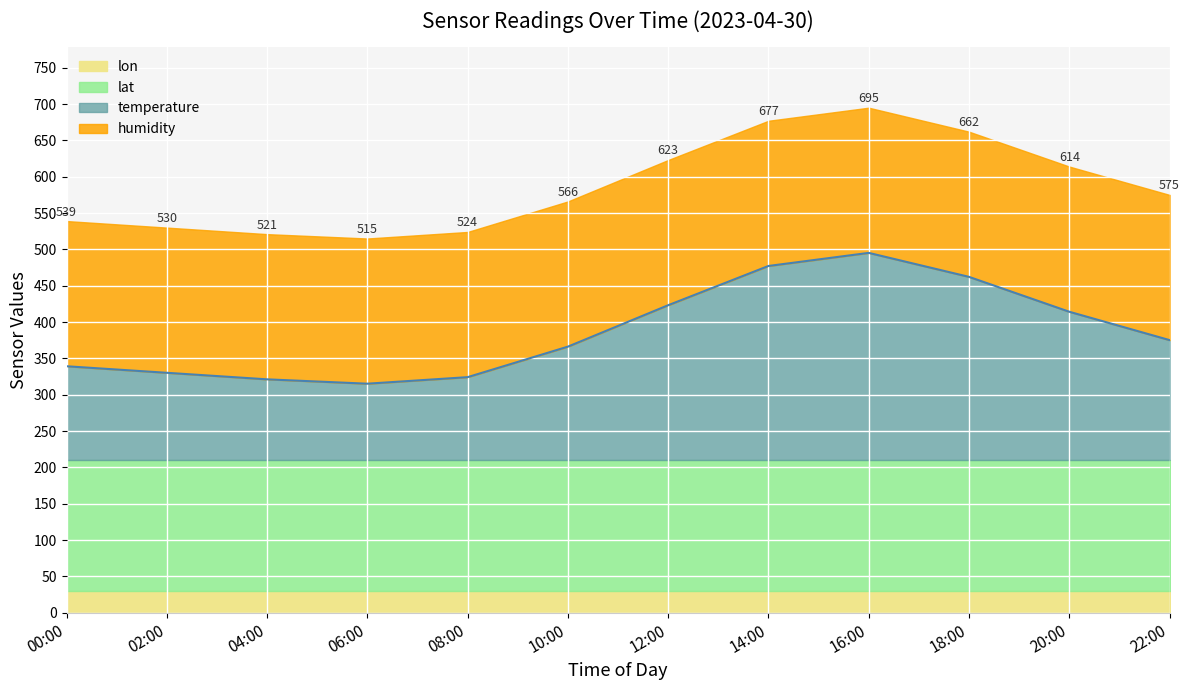

The humidity series shows 24.4 at 04:00. True or false?

False